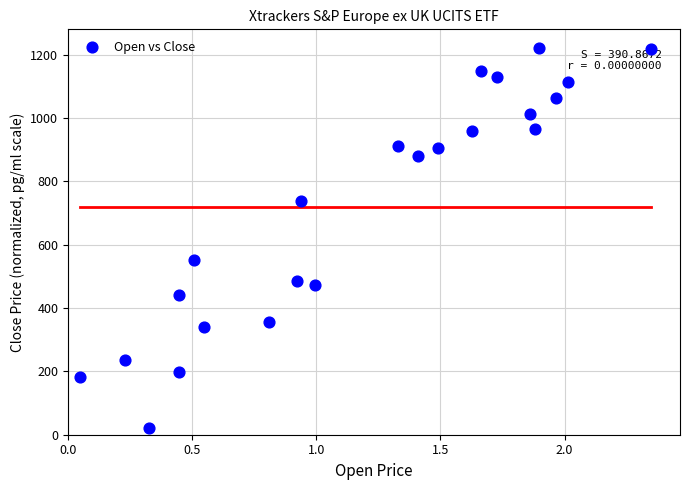

What is the range of Y values (max minus min)?

1200.0